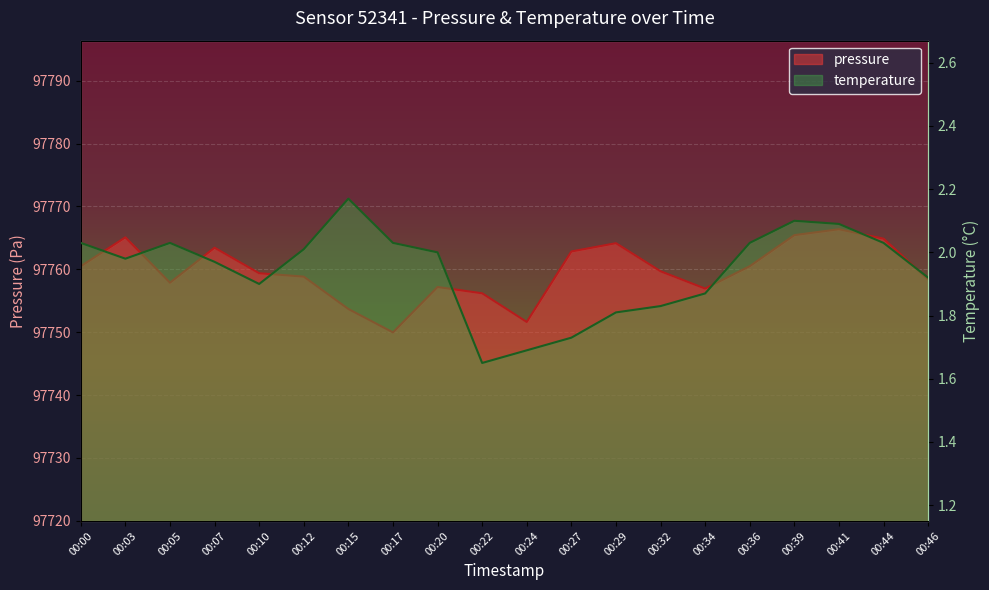

How many lines are shown in the chart?

2